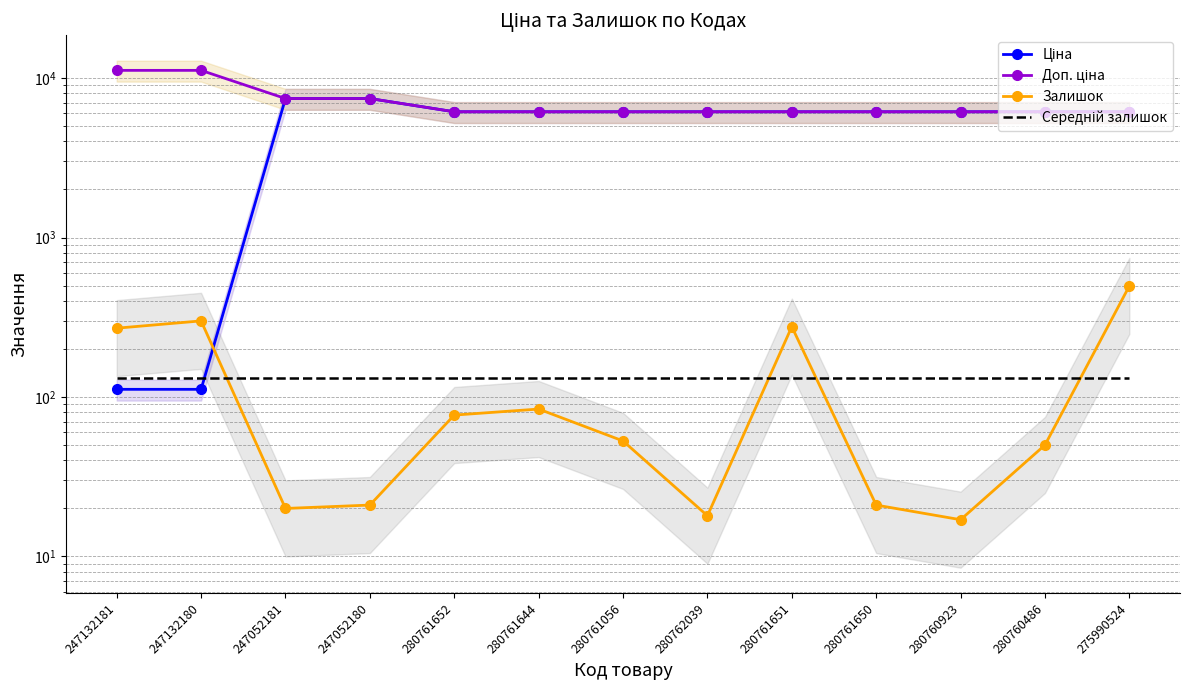

List the series in order of their peak value, highest first.

Доп. ціна, Ціна, Залишок, Середній залишок